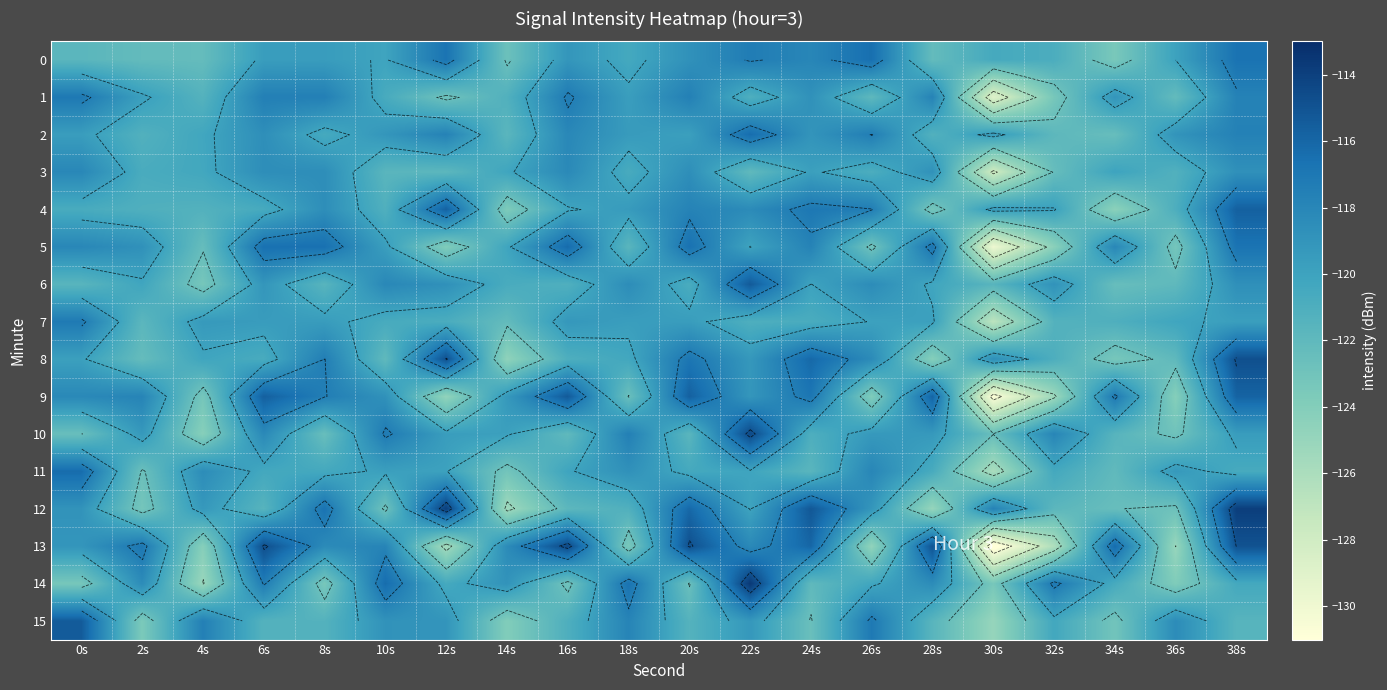

At which label is 15 closest to -120?

32s